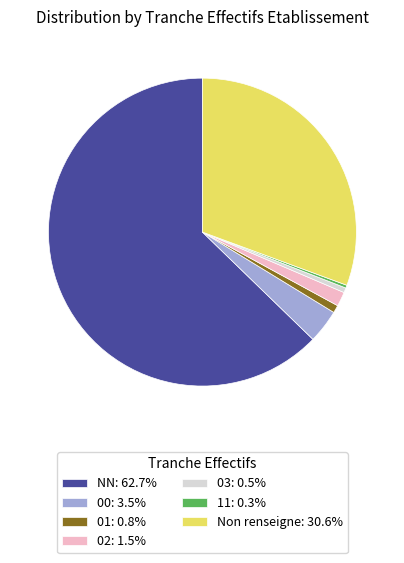

Is the sum of 02: 1.5% and NN: 62.7% greater than half?

Yes